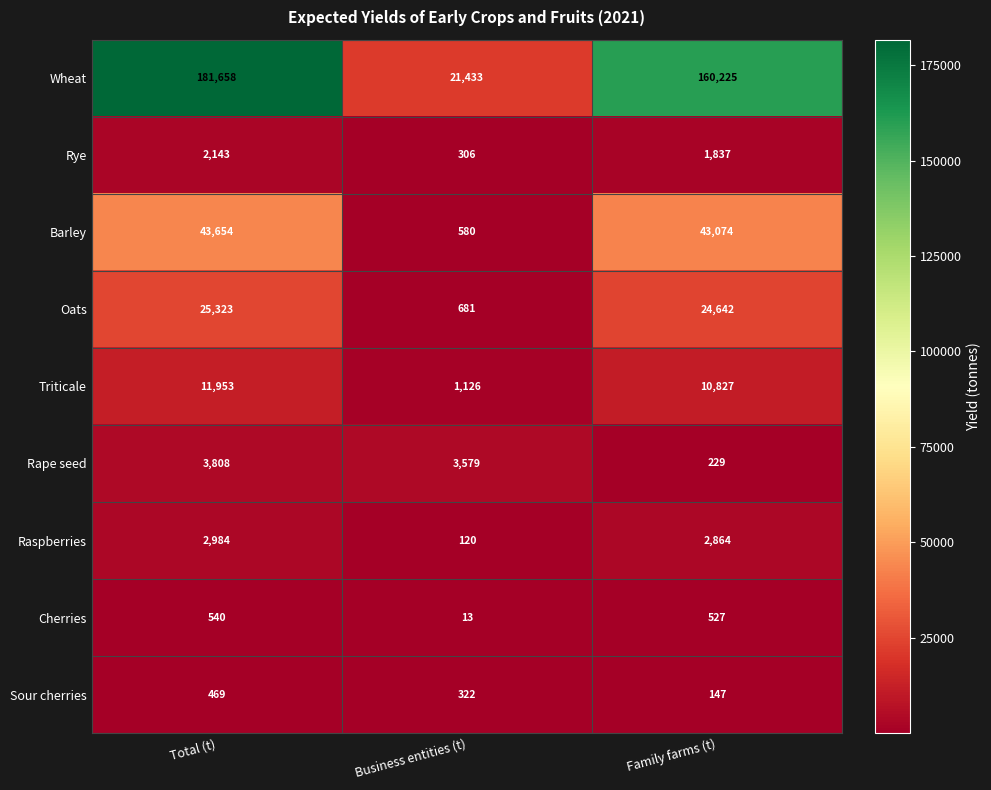

Rank the series at Business entities (t) from lowest to highest value.

Cherries, Raspberries, Rye, Sour cherries, Barley, Oats, Triticale, Rape seed, Wheat